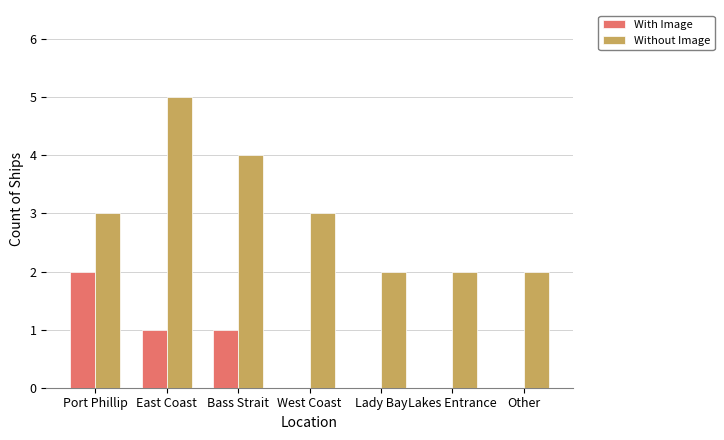

The With Image series shows 1 at West Coast. True or false?

False